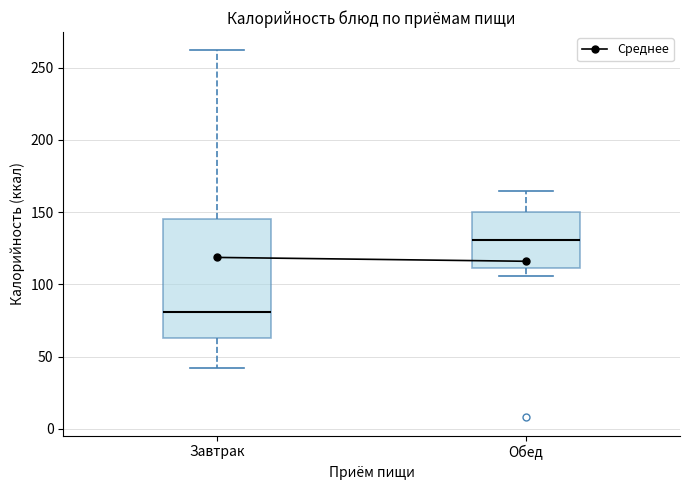

Which box's median line is the lowest?

Завтрак